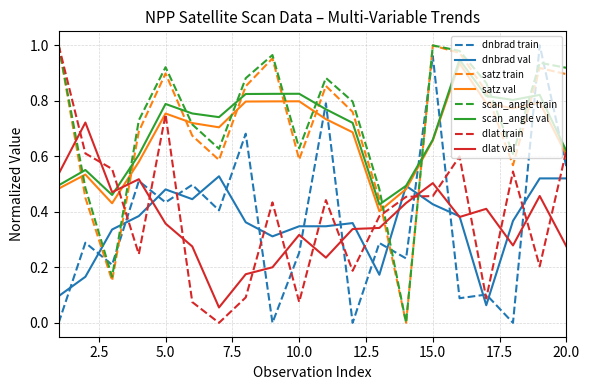

Which series ends up on top after the final intersection of satz val and dnbrad val?

satz val